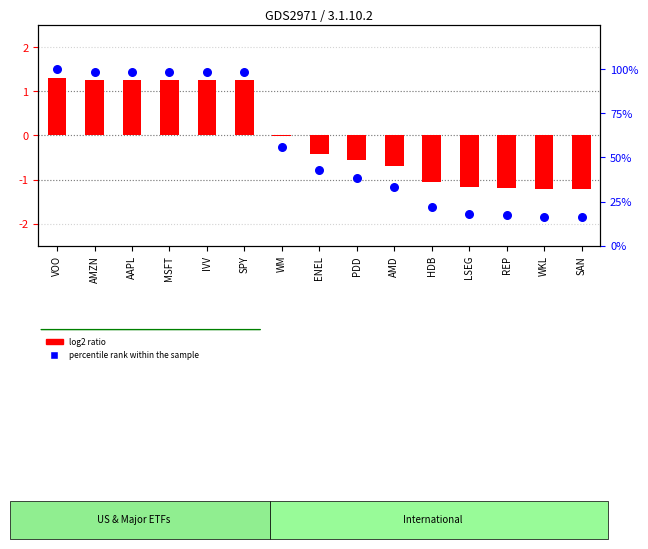

Which series reaches the maximum Y coordinate?

percentile rank within the sample